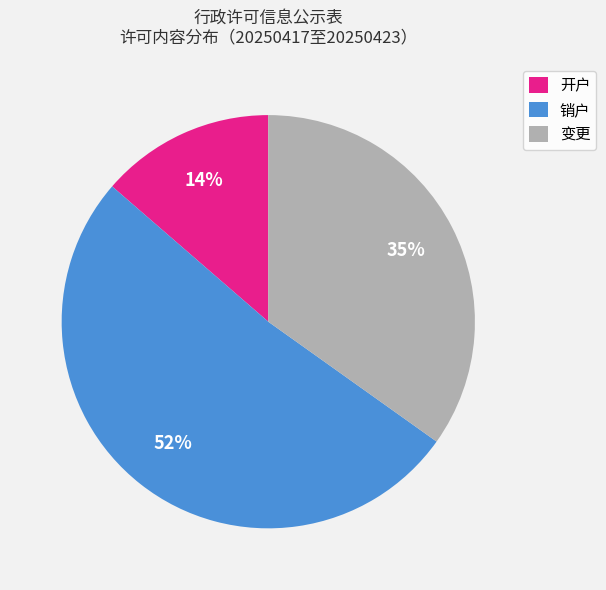

Which category has the biggest portion of the pie?

销户